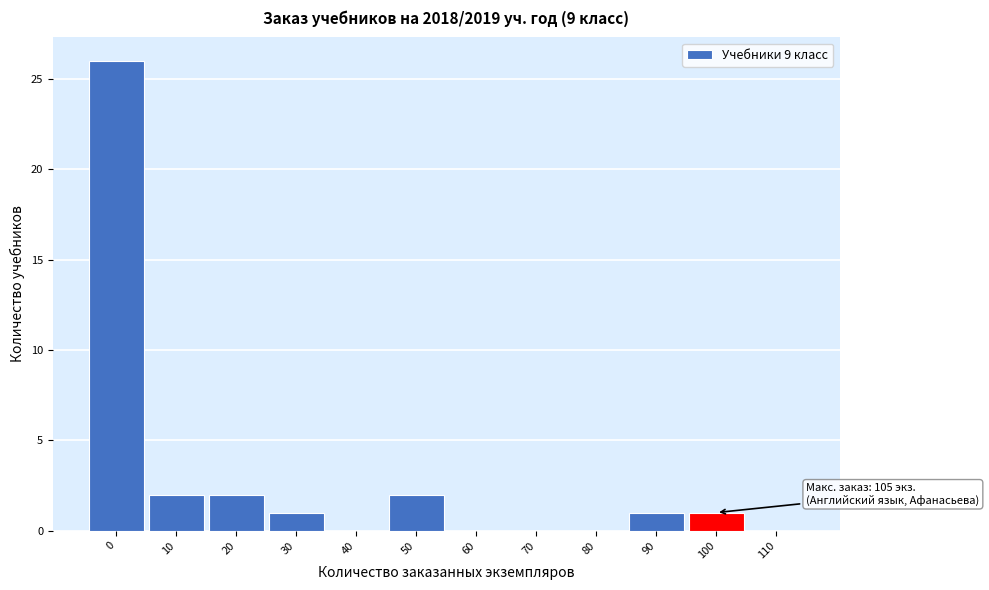

Reading left to right, what are all the values shown in this chart?

0=26	10=2	20=2	30=1	40=0	50=2	60=0	70=0	80=0	90=1	100=1	110=0